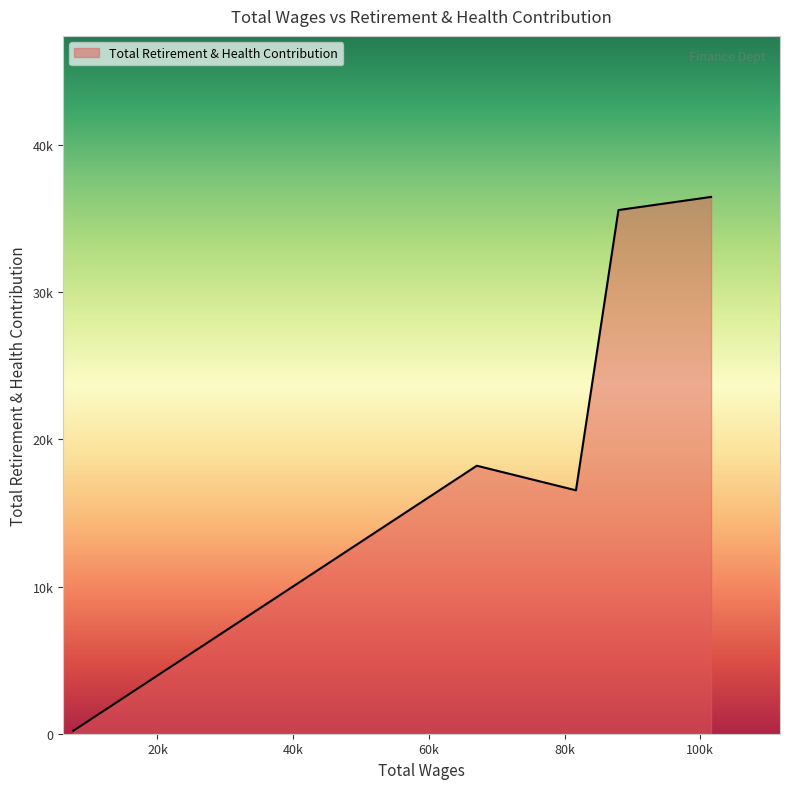

Rank the categories by value from lowest to highest.

7626.0, 81678.0, 67061.0, 87939.0, 101588.0